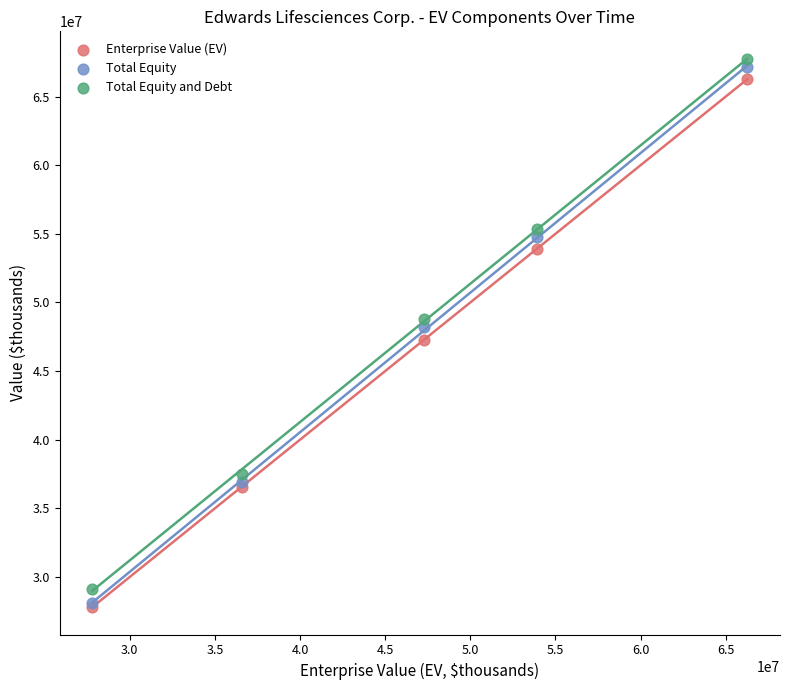

What are all the series names shown in the legend?

Enterprise Value (EV), Total Equity, Total Equity and Debt